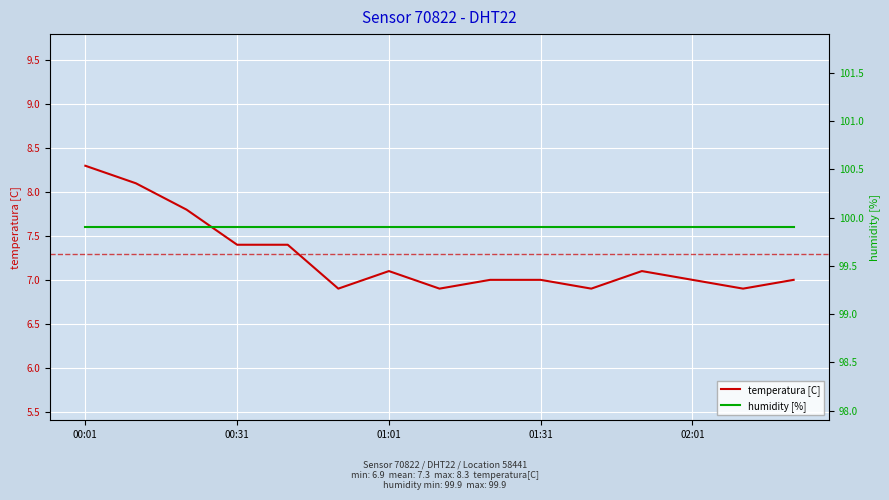

Reading left to right, extract all data points from this chart.

temperatura [C]: 8.3	8.1	7.8	7.4	7.4	6.9	7.1	6.9	7.0	7.0	6.9	7.1	7.0	6.9	7.0
humidity [%]: 99.9	99.9	99.9	99.9	99.9	99.9	99.9	99.9	99.9	99.9	99.9	99.9	99.9	99.9	99.9